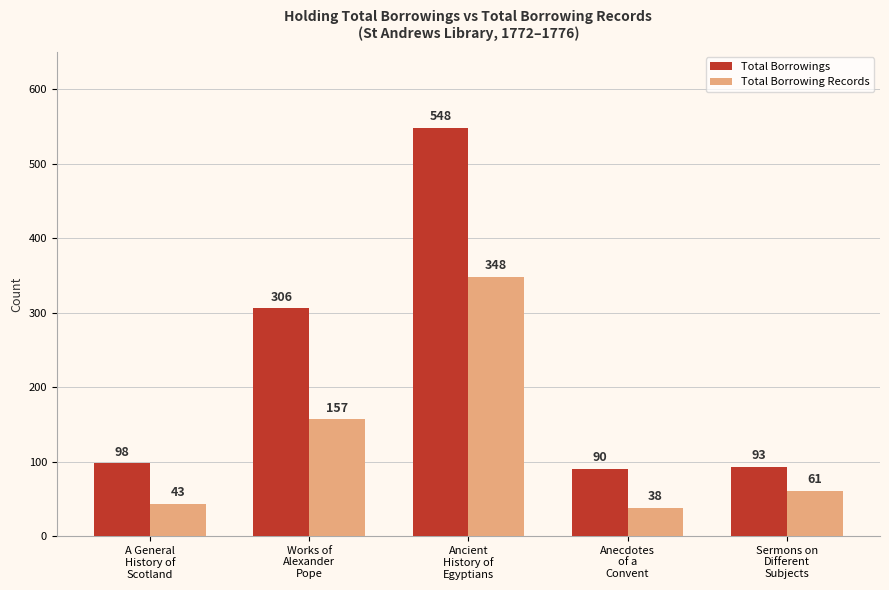

Are the bars grouped side by side (vs. stacked)?

Yes